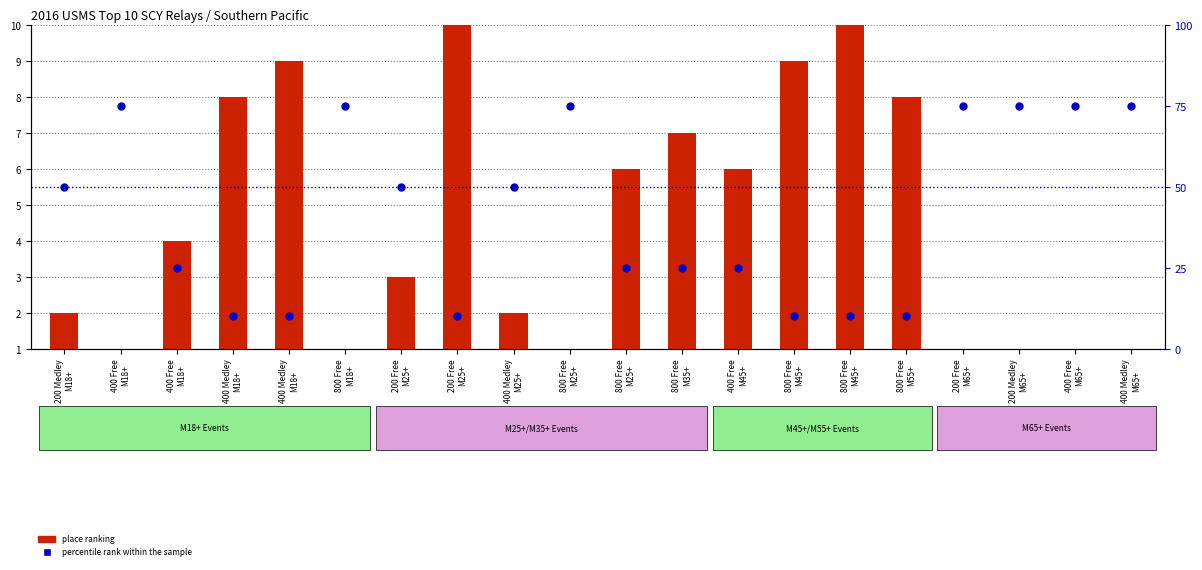

At which category is the sum across all series the highest?

400 Free
M18+